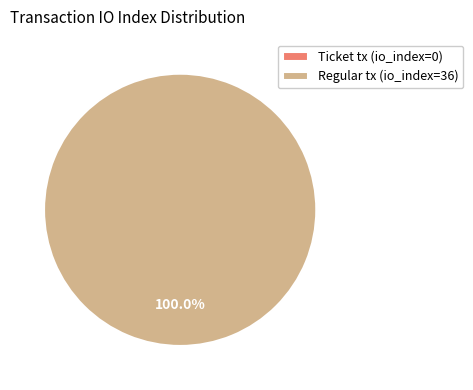

What is the majority slice?

Regular tx (io_index=36)